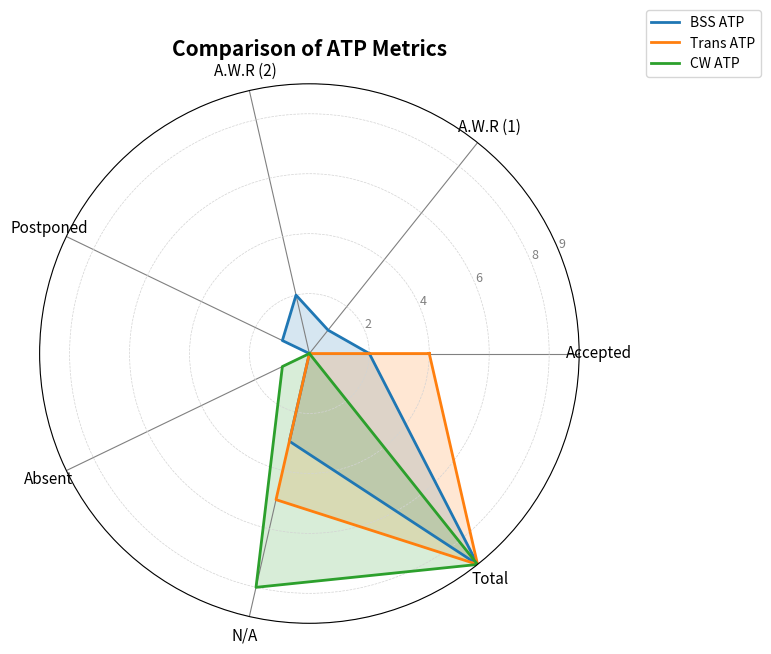

The value of CW ATP at Total is 9. True or false?

True